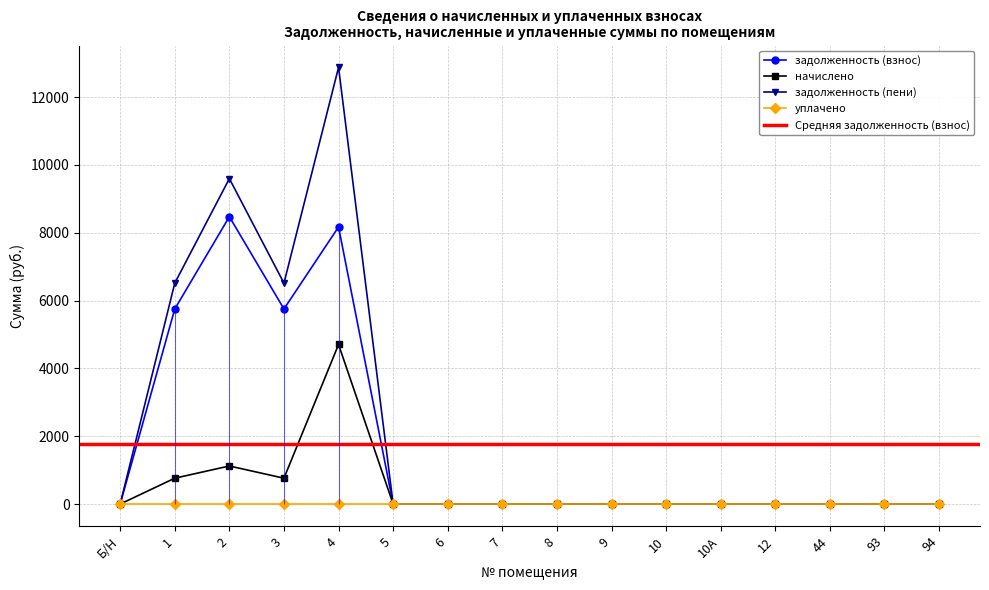

In начислено, how many points are higher than both neighbors (excluding endpoints)?

2